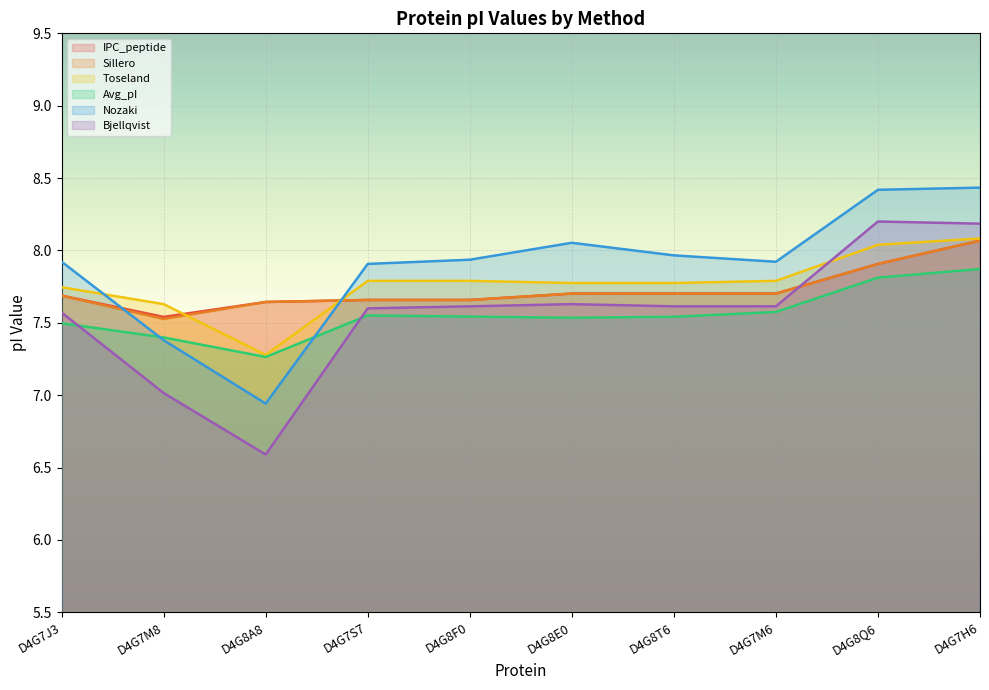

What is the minimum value shown in the chart?

6.6